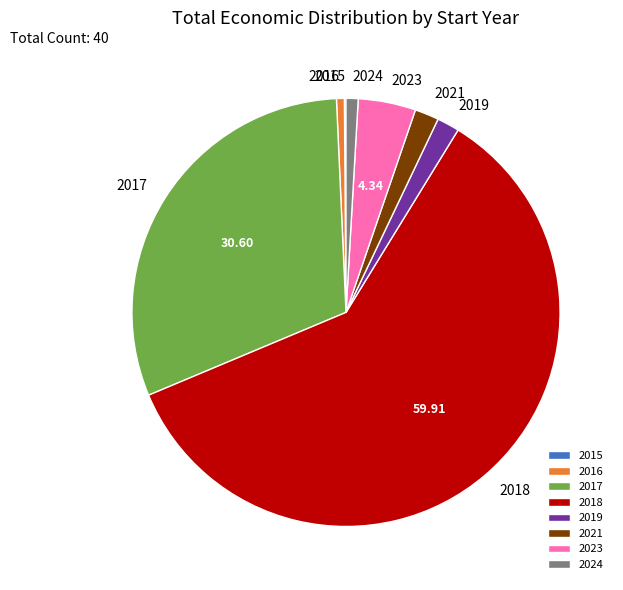

Does any single category account for the majority?

Yes